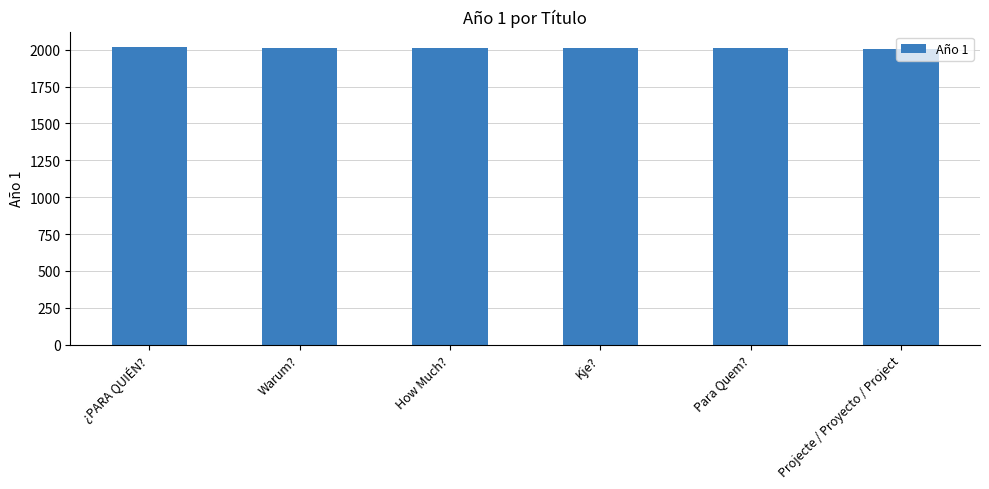

What position from the left is Para Quem??

5